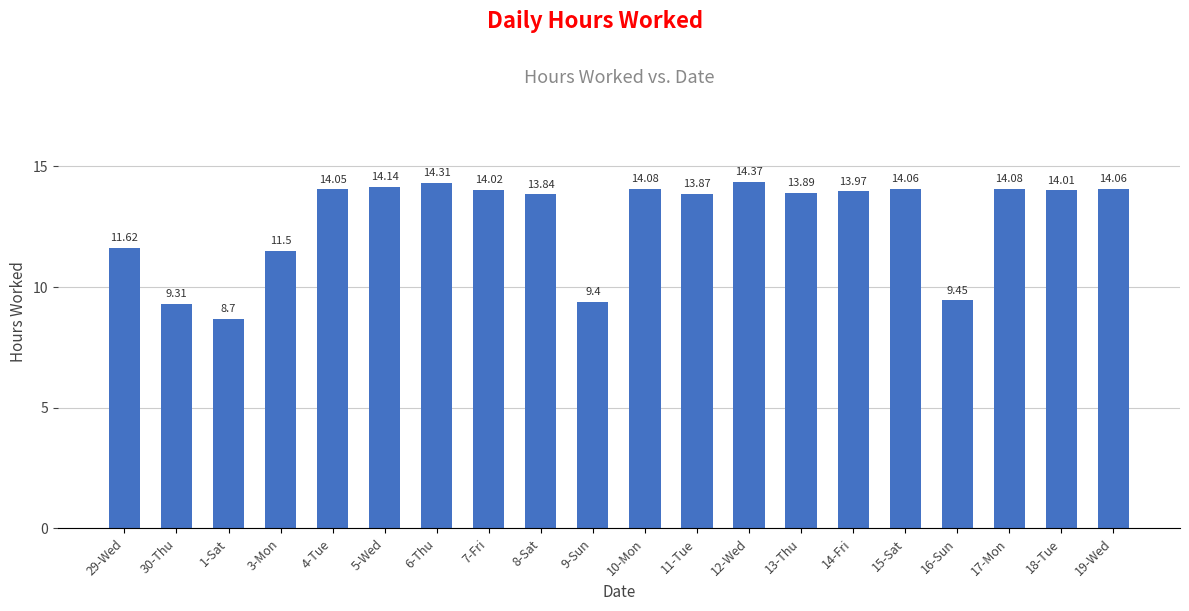

What is the greatest value displayed?

14.4